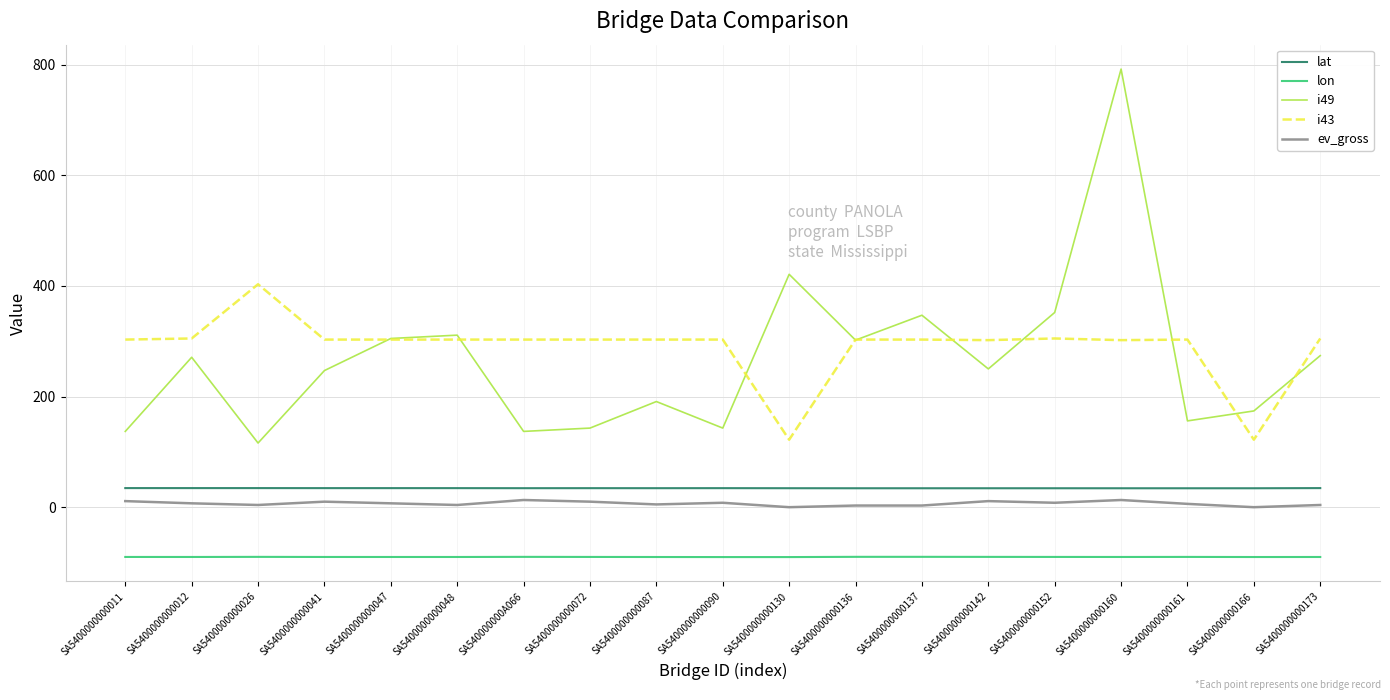

What position from the left is SA5400000000160?

16